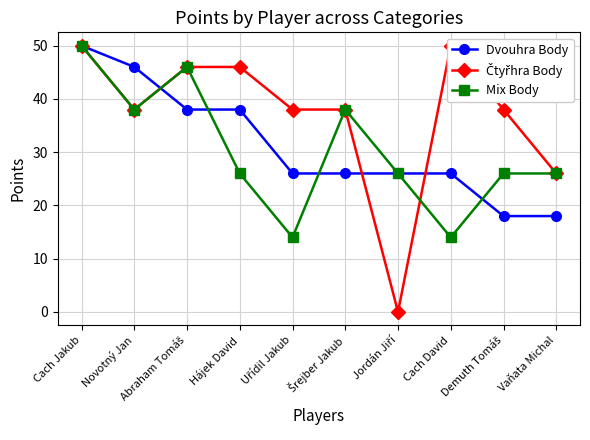

Reading right to left, transcribe all the data shown in this chart.

Dvouhra Body: Vaňata Michal=18	Demuth Tomáš=18	Cach David=26	Jordán Jiří=26	Šrejber Jakub=26	Uřídil Jakub=26	Hájek David=38	Abraham Tomáš=38	Novotný Jan=46	Cach Jakub=50
Čtyřhra Body: Vaňata Michal=26	Demuth Tomáš=38	Cach David=50	Jordán Jiří=0	Šrejber Jakub=38	Uřídil Jakub=38	Hájek David=46	Abraham Tomáš=46	Novotný Jan=38	Cach Jakub=50
Mix Body: Vaňata Michal=26	Demuth Tomáš=26	Cach David=14	Jordán Jiří=26	Šrejber Jakub=38	Uřídil Jakub=14	Hájek David=26	Abraham Tomáš=46	Novotný Jan=38	Cach Jakub=50